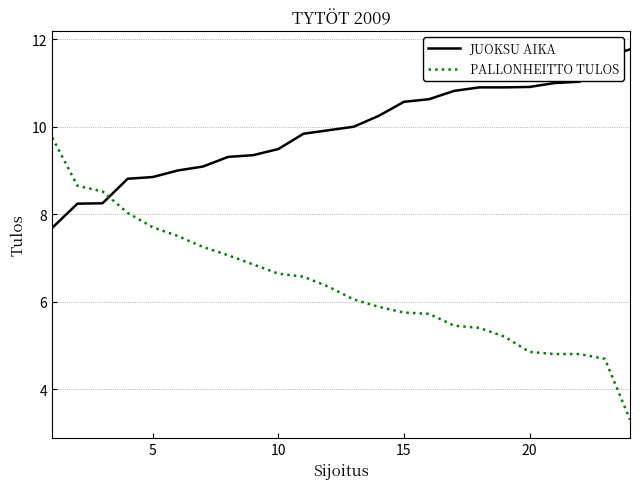

What is the minimum value for PALLONHEITTO TULOS?

3.3